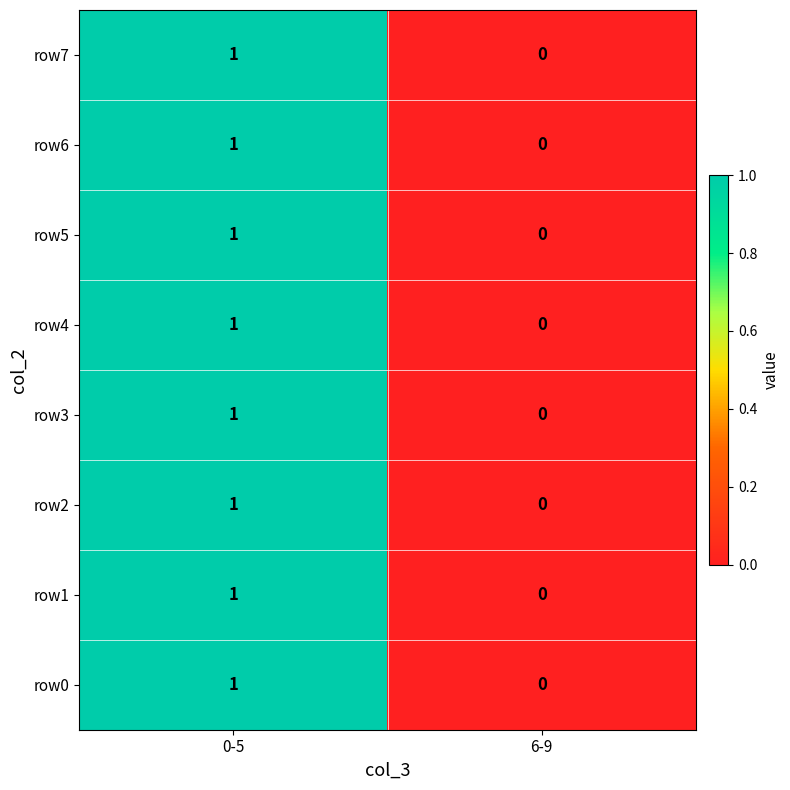

The value of row2 at 0-5 is 1. True or false?

True